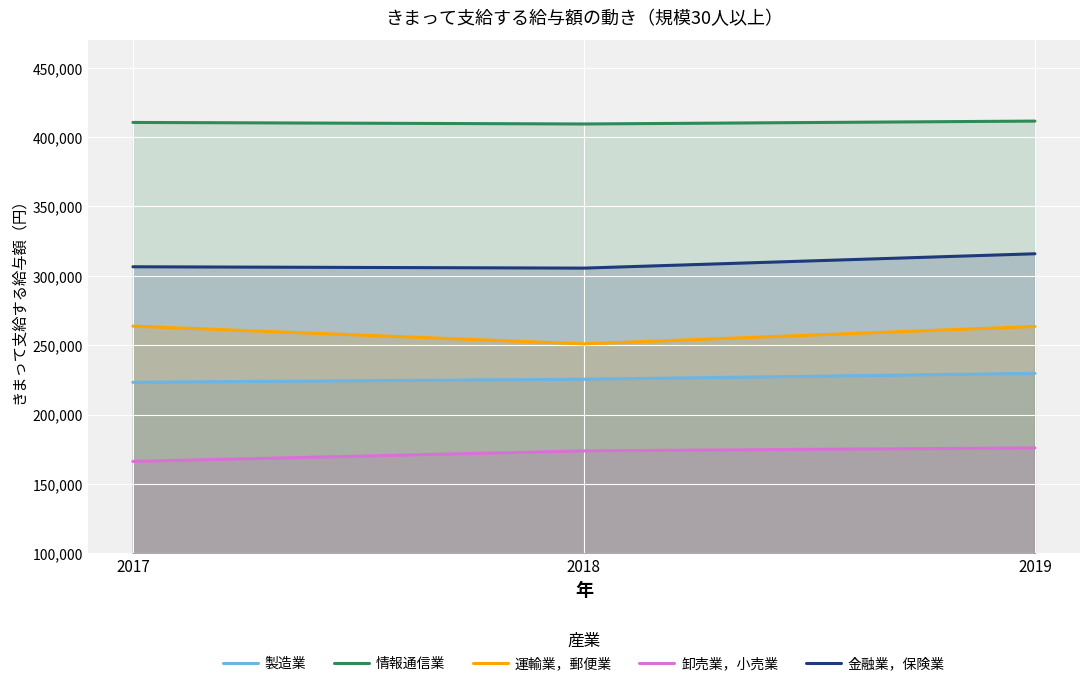

How many distinct data groups are displayed?

5